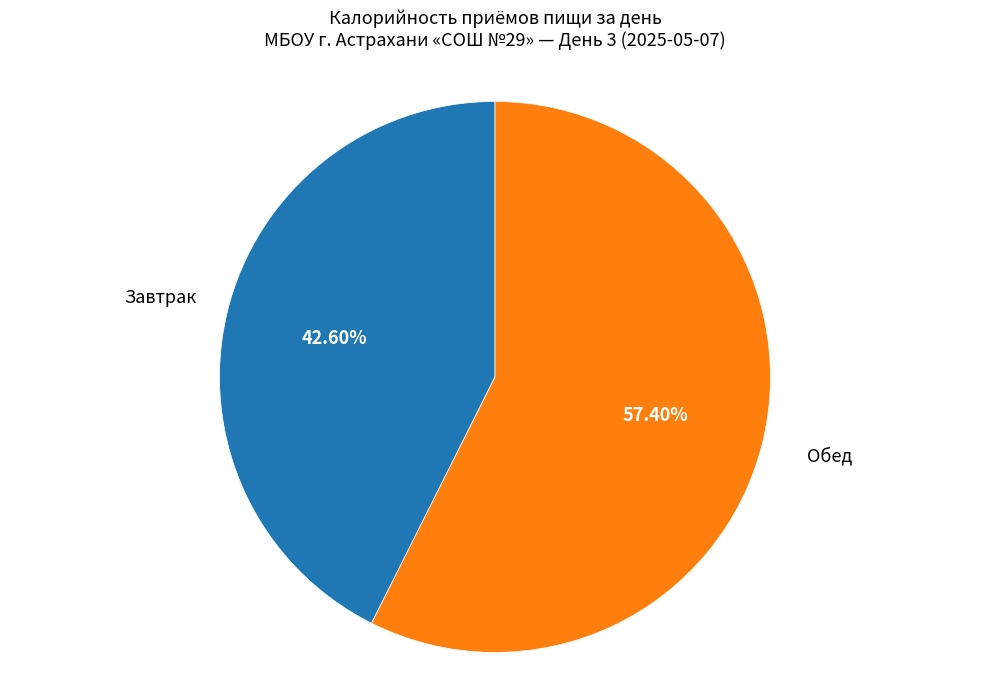

To the nearest percent, what portion does Обед represent?

57%